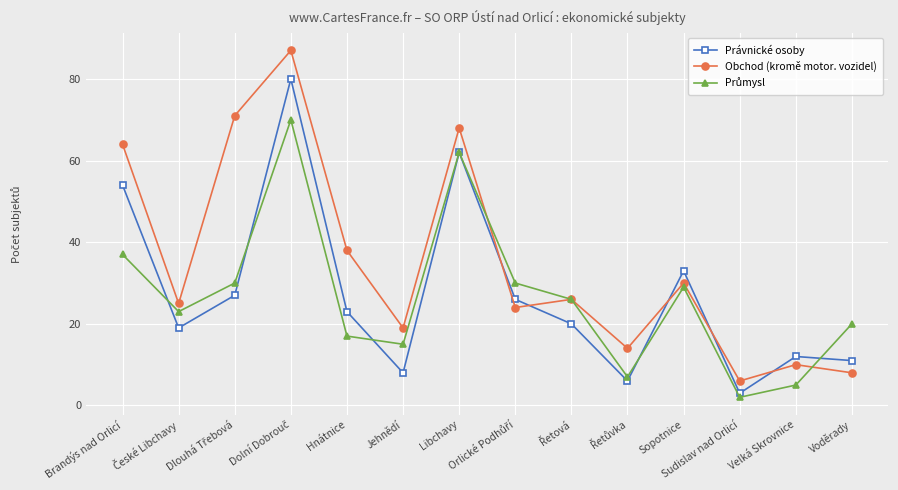

True or false: Obchod (kromě motor. vozidel) has more than 0 points higher than both neighbors.

True